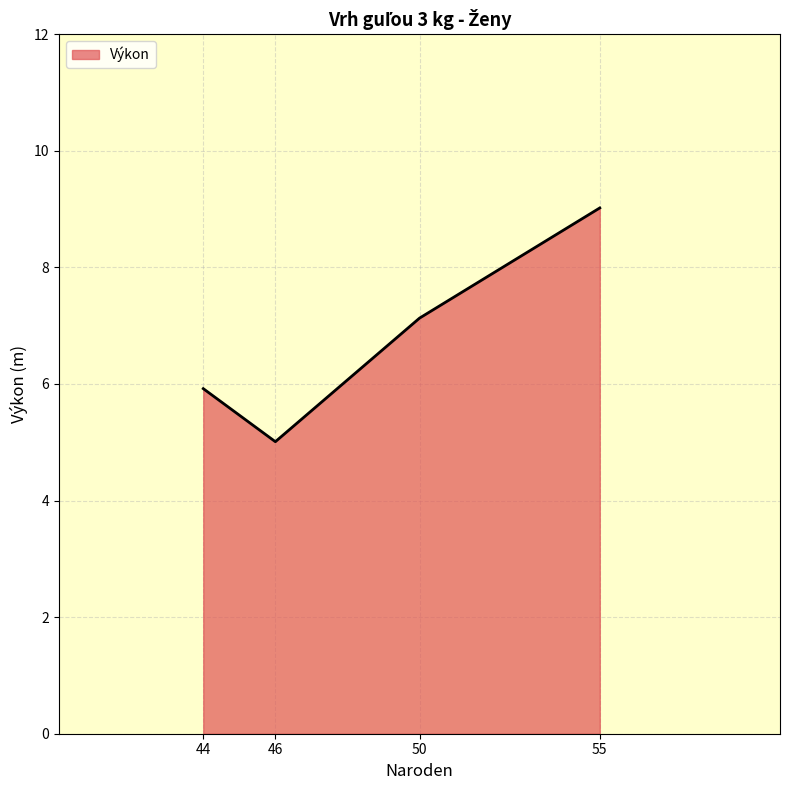

What is the smallest value displayed?

5.0